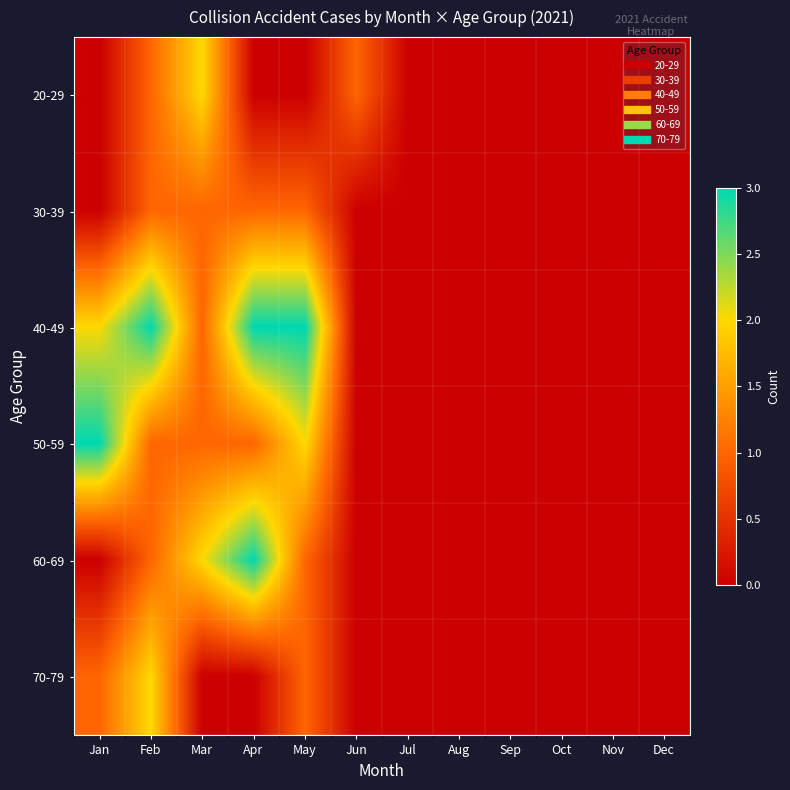

Which series has the widest spread of values?

40-49